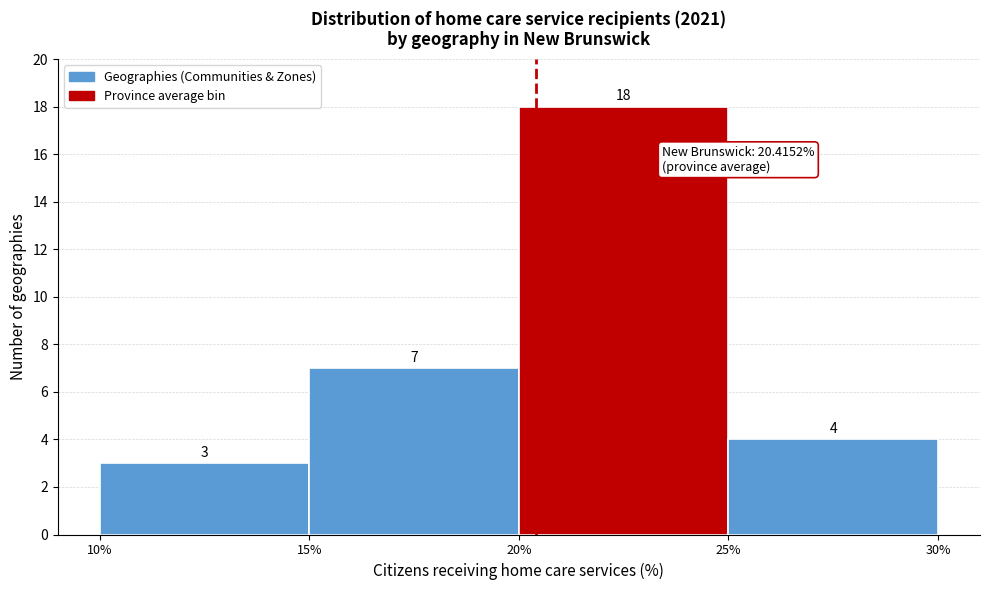

Reading left to right, list every bar in this chart as the range it spans on the x-axis followed by its height.

10% to 15%: 3
15% to 20%: 7
20% to 25%: 18
25% to 30%: 4